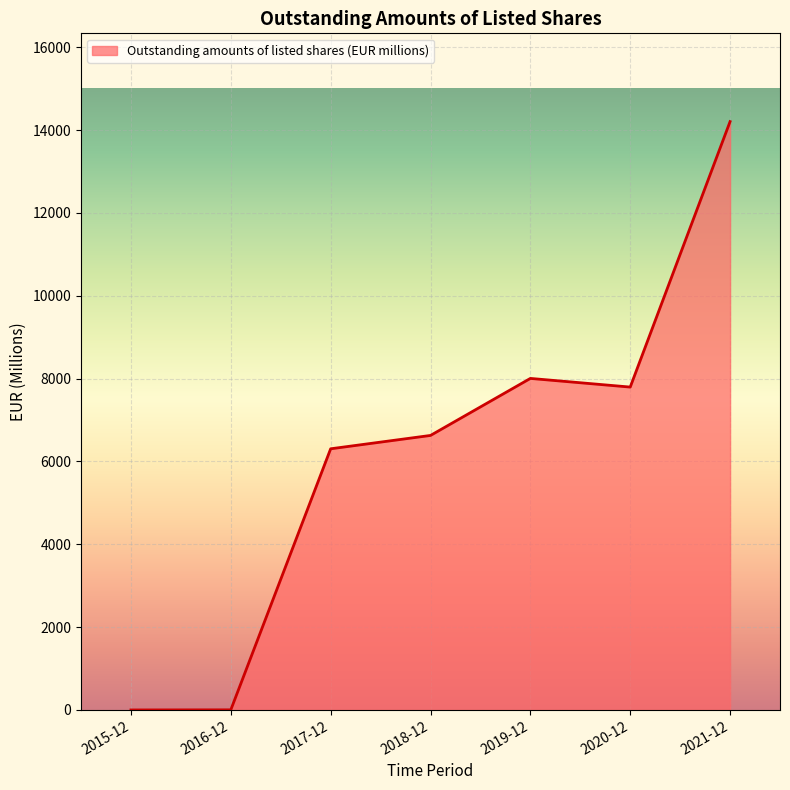

How many distinct data groups are displayed?

1